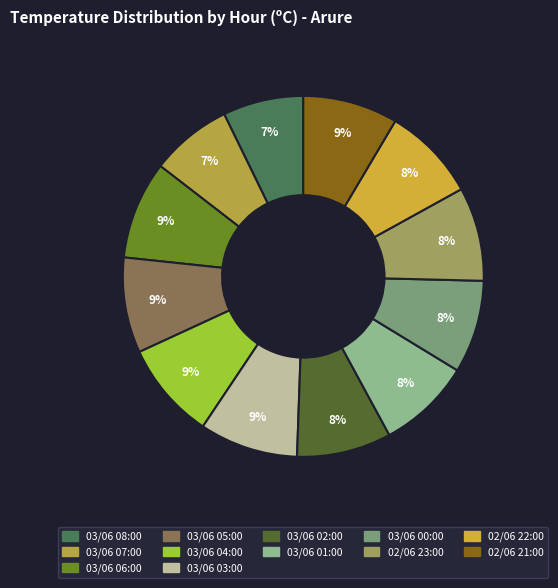

How many slices are in this pie chart?

12